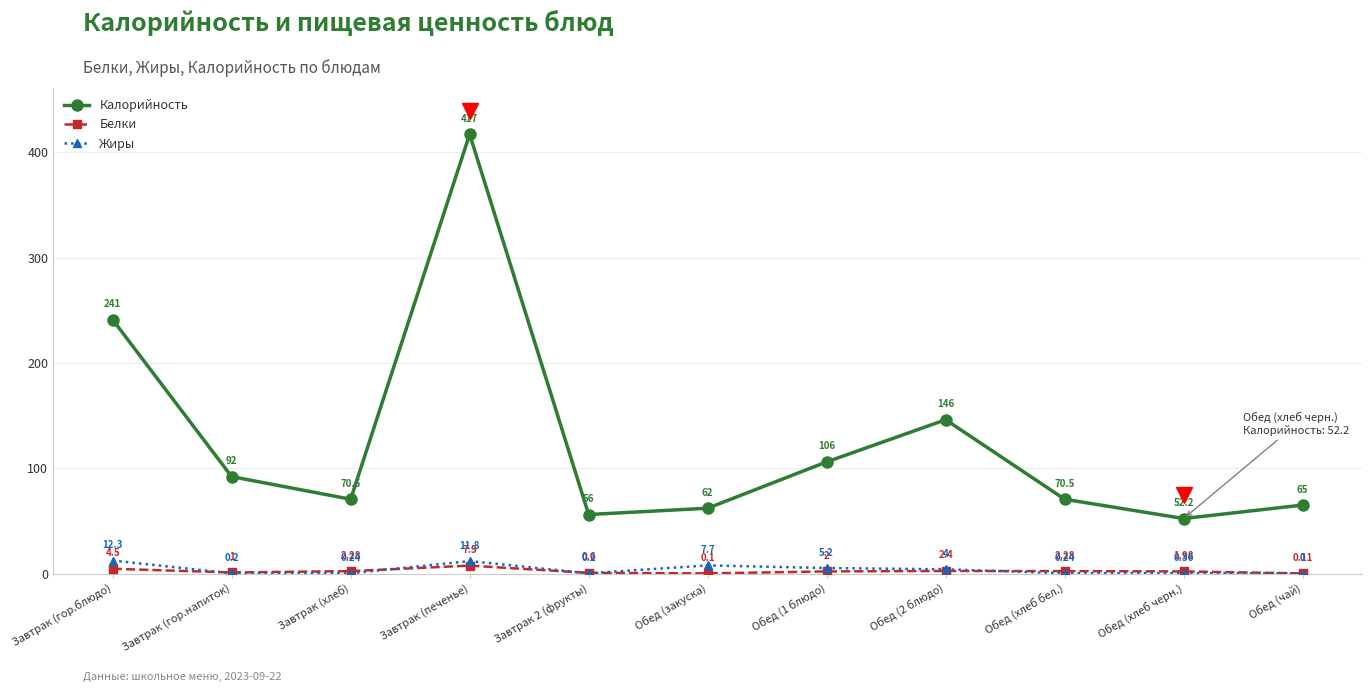

What is the label of the 9th point from the left?

Обед (хлеб бел.)